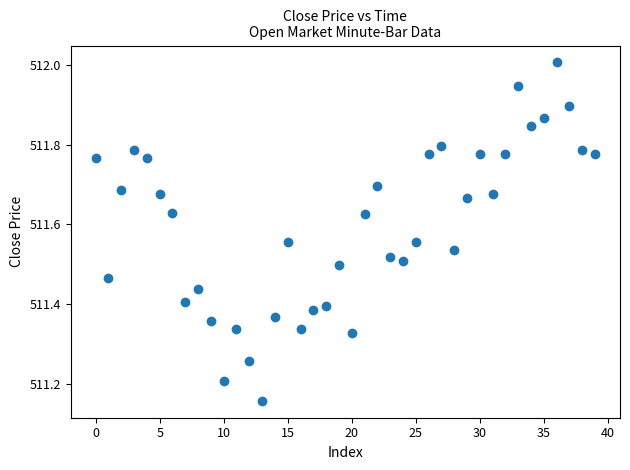

What is the range of Y values (max minus min)?

0.8